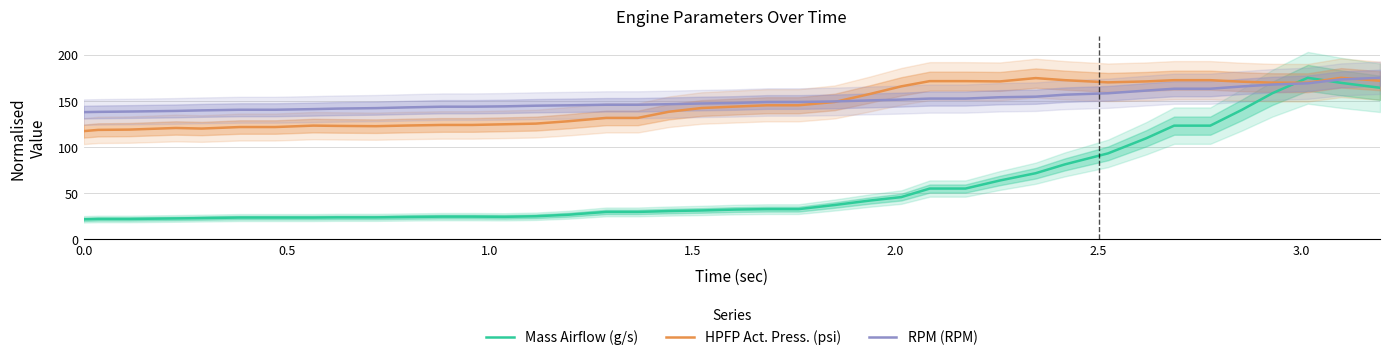

Which series ends up on top after the final intersection of Mass Airflow (g/s) and HPFP Act. Press. (psi)?

HPFP Act. Press. (psi)